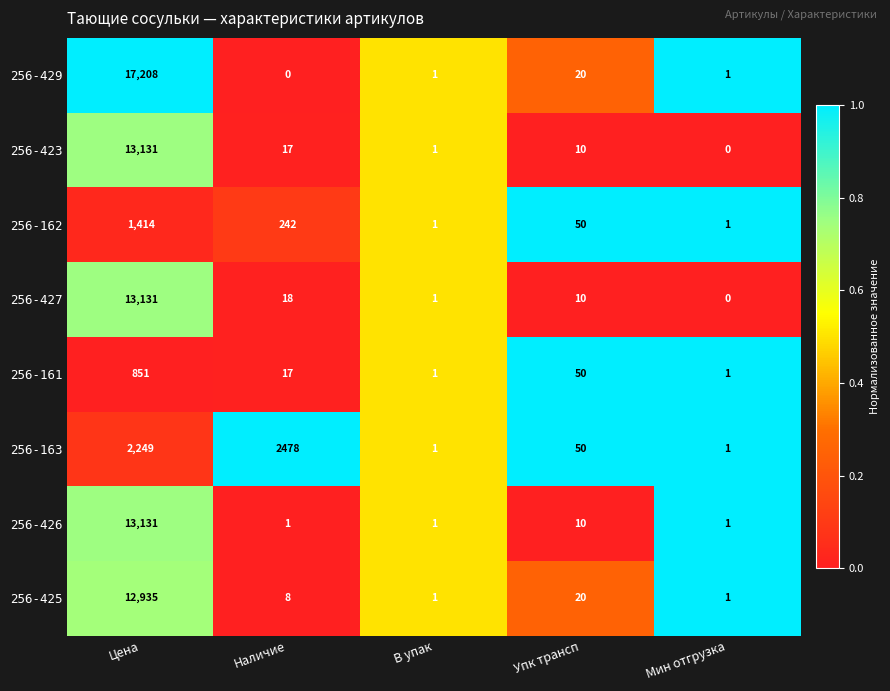

What is the spread (max minus min) of values at Мин отгрузка?

1